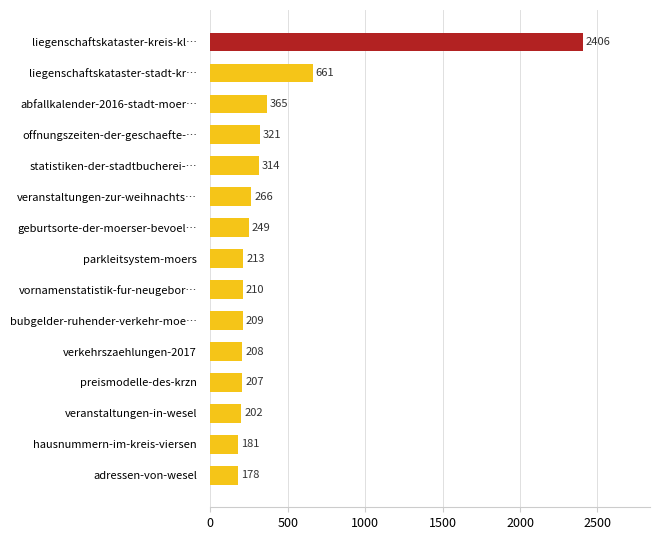

Between abfallkalender-2016-stadt-moer… and liegenschaftskataster-stadt-kr…, which is larger?

liegenschaftskataster-stadt-kr…